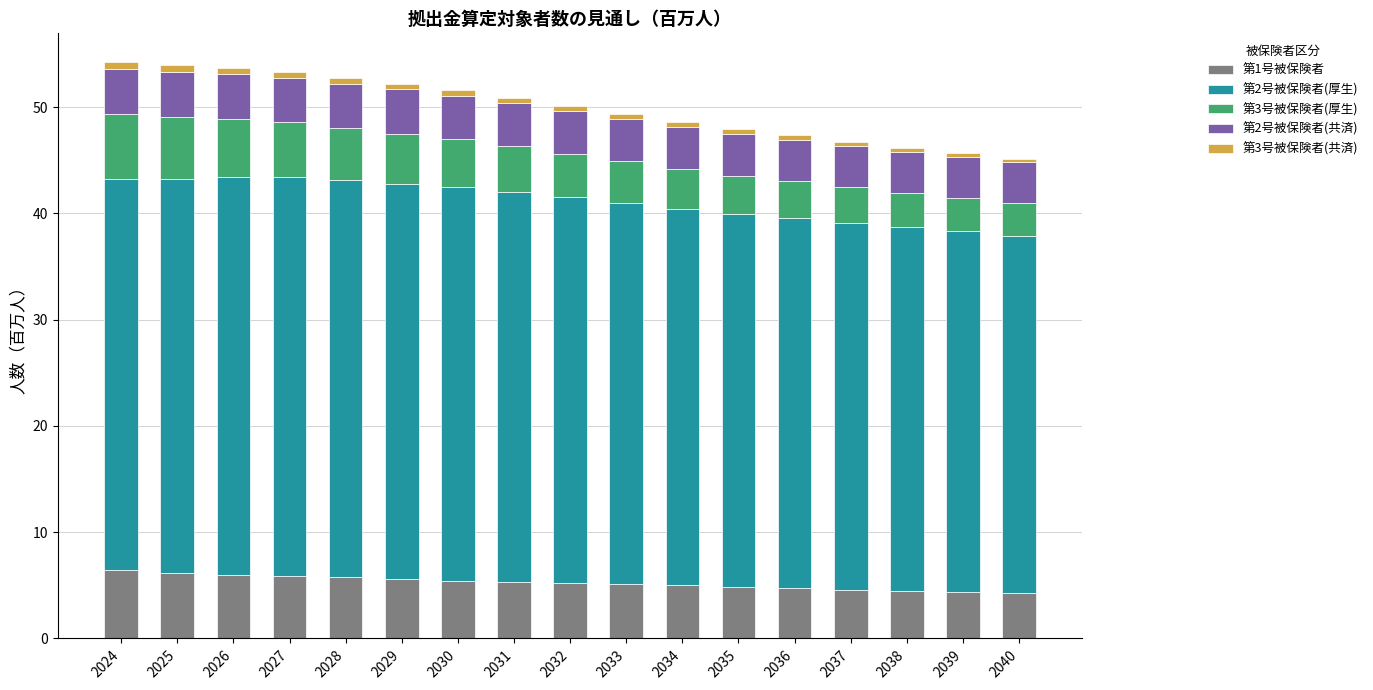

What are all the series names shown in the legend?

第1号被保険者, 第2号被保険者(厚生), 第3号被保険者(厚生), 第2号被保険者(共済), 第3号被保険者(共済)